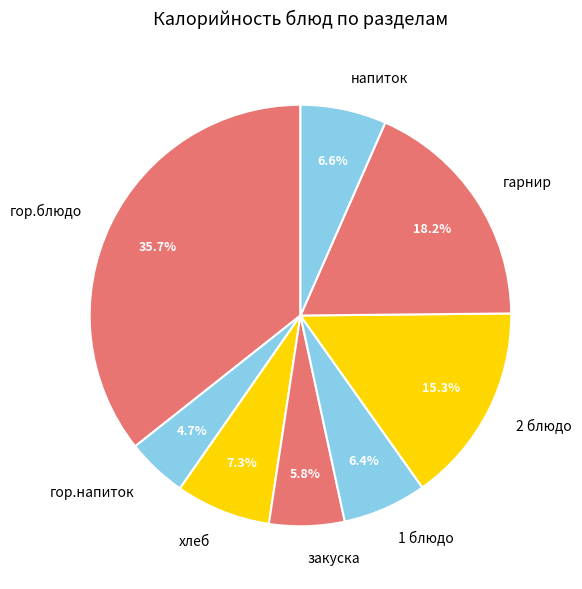

Combined, what portion of the pie is 1 блюдо and хлеб?

13.7%